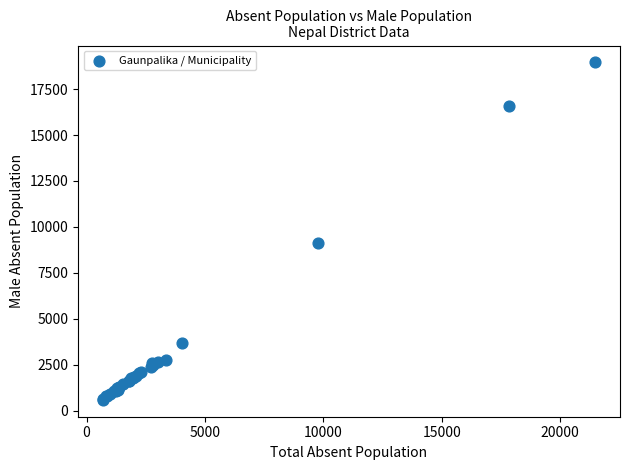

What Y value in the scatter plot is closest to 9773?

9114